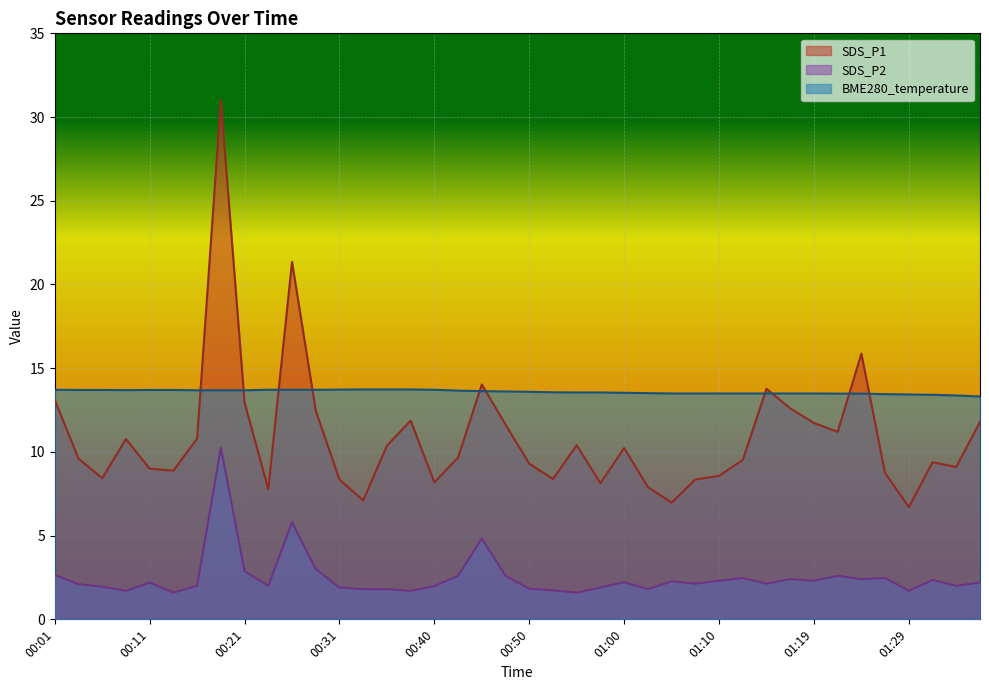

Reading left to right, extract all data points from this chart.

SDS_P1: 00:01=13.1	00:04=9.6	00:06=8.4	00:08=10.8	00:11=9.0	00:13=8.9	00:16=10.8	00:18=31.0	00:21=12.9	00:23=7.8	00:26=21.4	00:28=12.5	00:31=8.3	00:33=7.1	00:36=10.4	00:38=11.9	00:40=8.2	00:43=9.7	00:45=14.0	00:48=11.6	00:50=9.3	00:53=8.4	00:55=10.4	00:57=8.1	01:00=10.2	01:02=7.9	01:05=7.0	01:07=8.3	01:10=8.6	01:12=9.5	01:14=13.8	01:17=12.6	01:19=11.7	01:22=11.2	01:24=15.9	01:27=8.7	01:29=6.7	01:31=9.4	01:34=9.1	01:36=11.8
SDS_P2: 00:01=2.6	00:04=2.1	00:06=1.9	00:08=1.7	00:11=2.2	00:13=1.6	00:16=2.0	00:18=10.2	00:21=2.9	00:23=2.0	00:26=5.8	00:28=3.0	00:31=1.9	00:33=1.8	00:36=1.8	00:38=1.7	00:40=2.0	00:43=2.6	00:45=4.8	00:48=2.6	00:50=1.8	00:53=1.7	00:55=1.6	00:57=1.9	01:00=2.2	01:02=1.8	01:05=2.3	01:07=2.1	01:10=2.3	01:12=2.5	01:14=2.1	01:17=2.4	01:19=2.3	01:22=2.6	01:24=2.4	01:27=2.5	01:29=1.7	01:31=2.4	01:34=2.0	01:36=2.2
BME280_temperature: 00:01=13.7	00:04=13.7	00:06=13.7	00:08=13.7	00:11=13.7	00:13=13.7	00:16=13.7	00:18=13.7	00:21=13.7	00:23=13.7	00:26=13.7	00:28=13.7	00:31=13.7	00:33=13.7	00:36=13.7	00:38=13.7	00:40=13.7	00:43=13.7	00:45=13.6	00:48=13.6	00:50=13.6	00:53=13.6	00:55=13.6	00:57=13.6	01:00=13.5	01:02=13.5	01:05=13.5	01:07=13.5	01:10=13.5	01:12=13.5	01:14=13.5	01:17=13.5	01:19=13.5	01:22=13.5	01:24=13.5	01:27=13.4	01:29=13.4	01:31=13.4	01:34=13.4	01:36=13.3